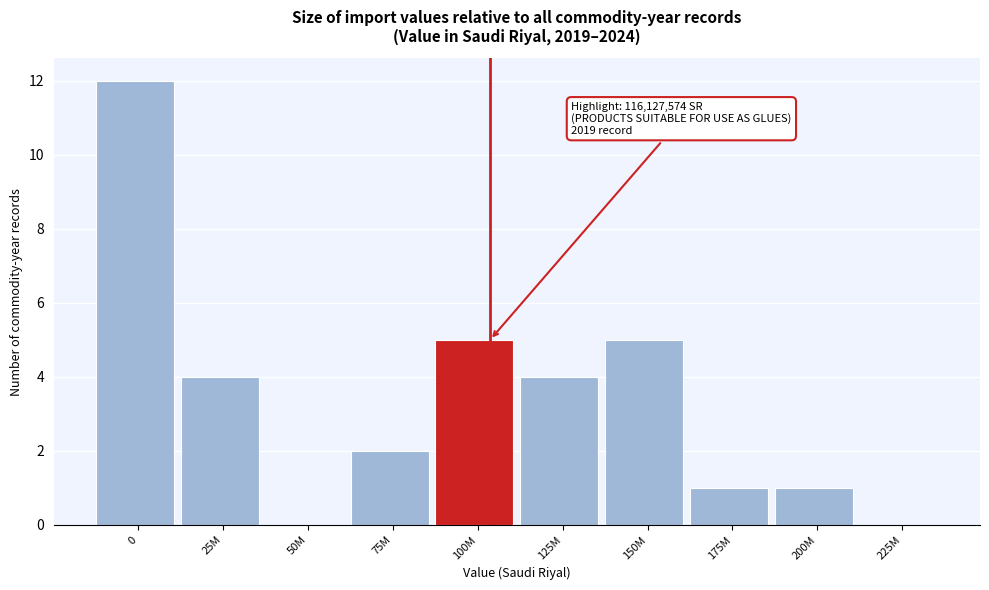

Reading left to right, transcribe all the data shown in this chart.

0=12	25M=4	50M=0	75M=2	100M=5	125M=4	150M=5	175M=1	200M=1	225M=0